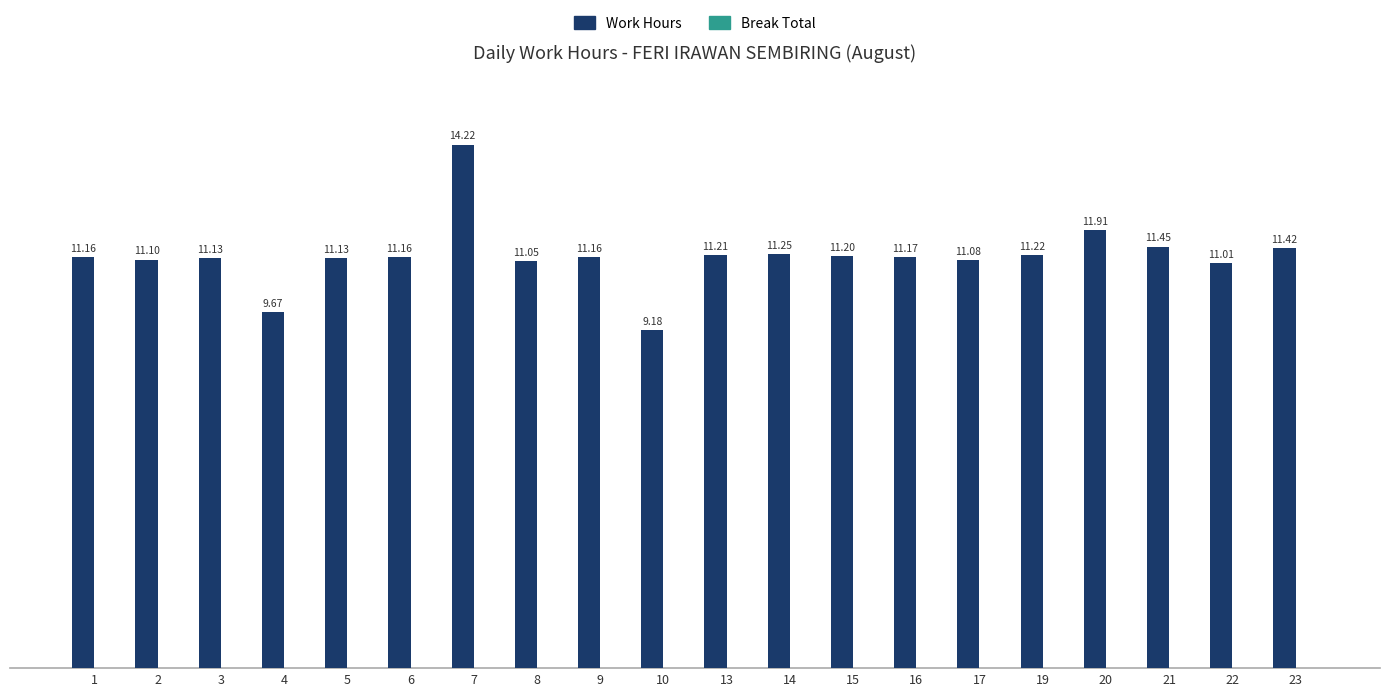

What is the average value?

11.2